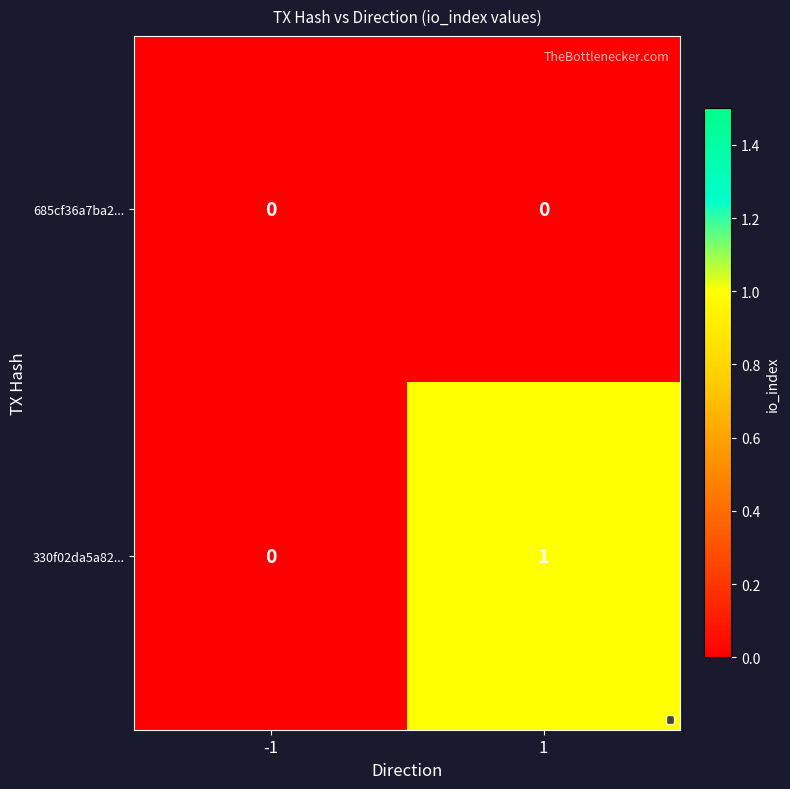

Which series has the largest total across all categories?

330f02da5a82...